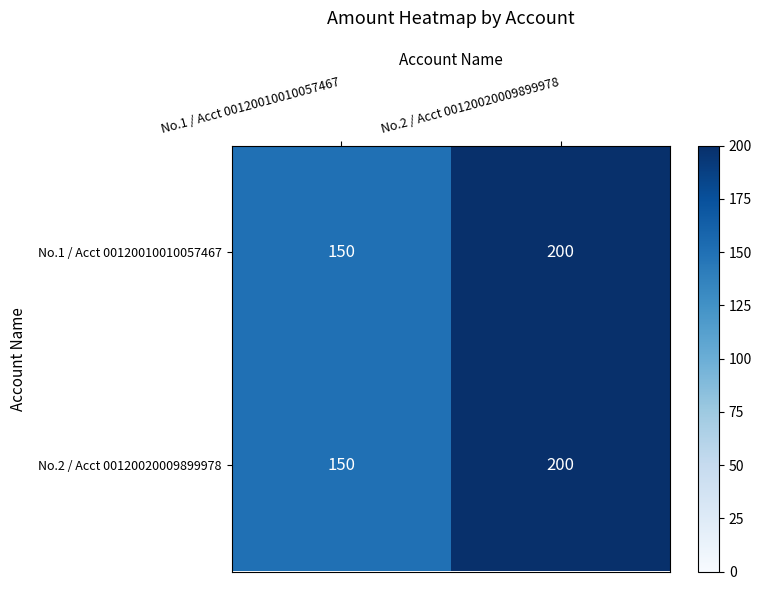

Reading left to right, transcribe all the data shown in this chart.

No.1 / Acct 00120010010057467: 150	200
No.2 / Acct 00120020009899978: 150	200